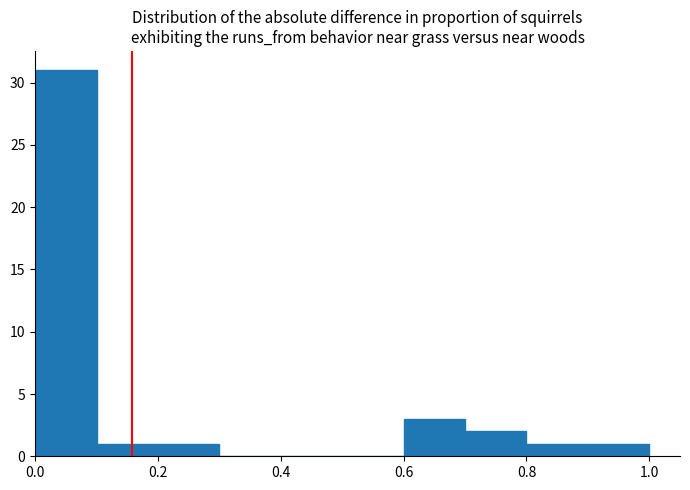

How tall is the bar that spans 0.1 to 0.2 on the x-axis? Neither the bar edges nor the heights are printed on the chart, so give them approximately, as read against the axes.

1